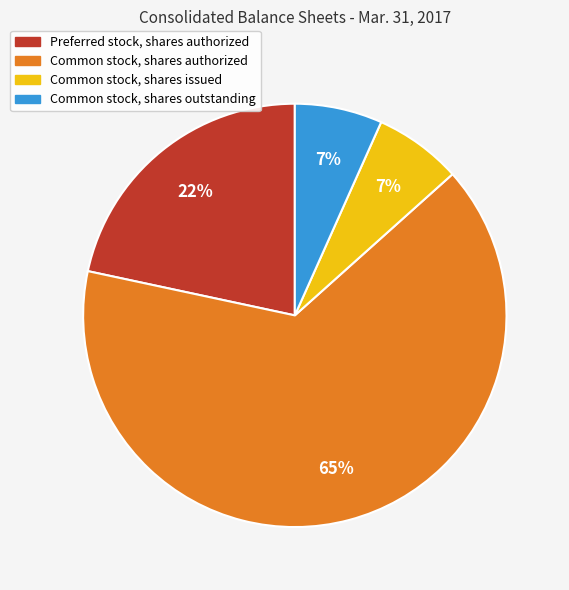

What percentage is the Common stock, shares outstanding slice, to the nearest percent?

7%